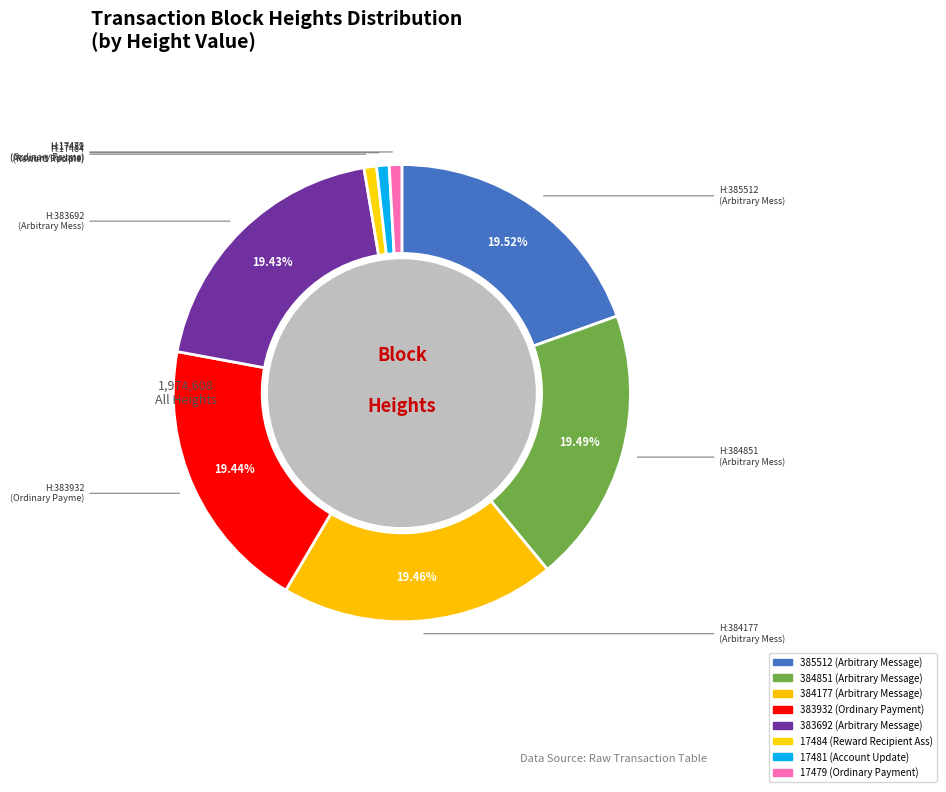

What percentage is the 17479 slice, to the nearest percent?

1%